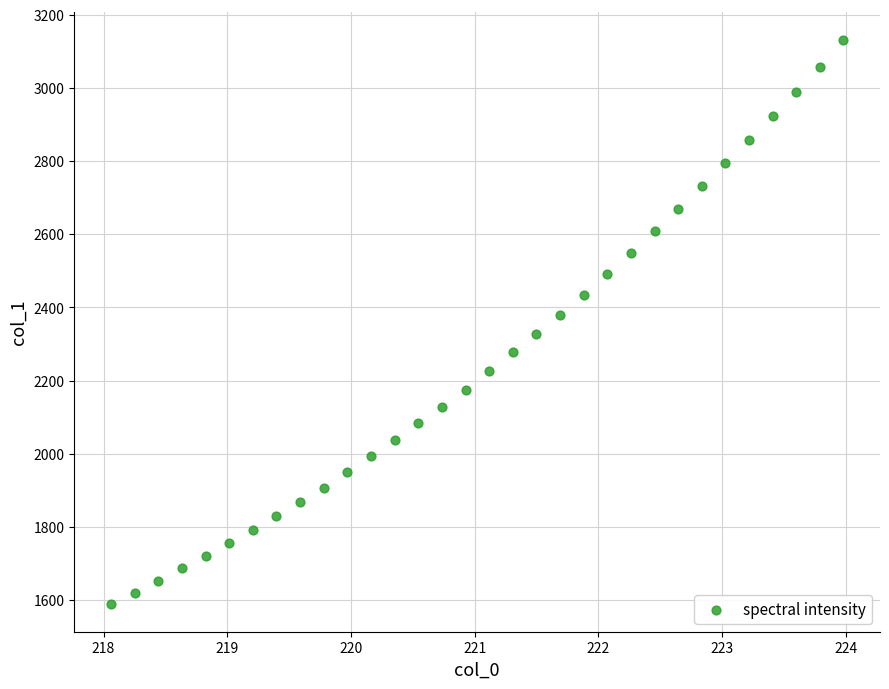

What is the range of X values (max minus min)?

5.9